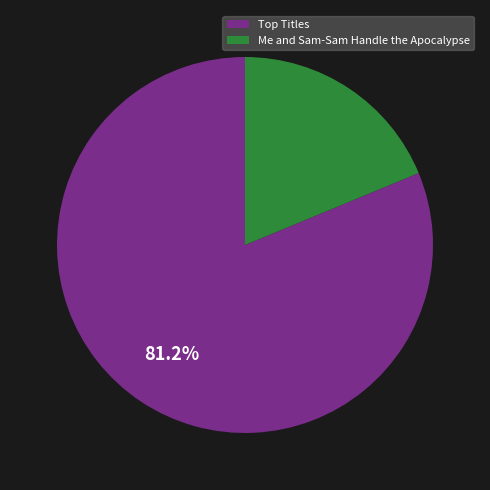

Which slice is the smallest?

Me and Sam-Sam Handle the Apocalypse